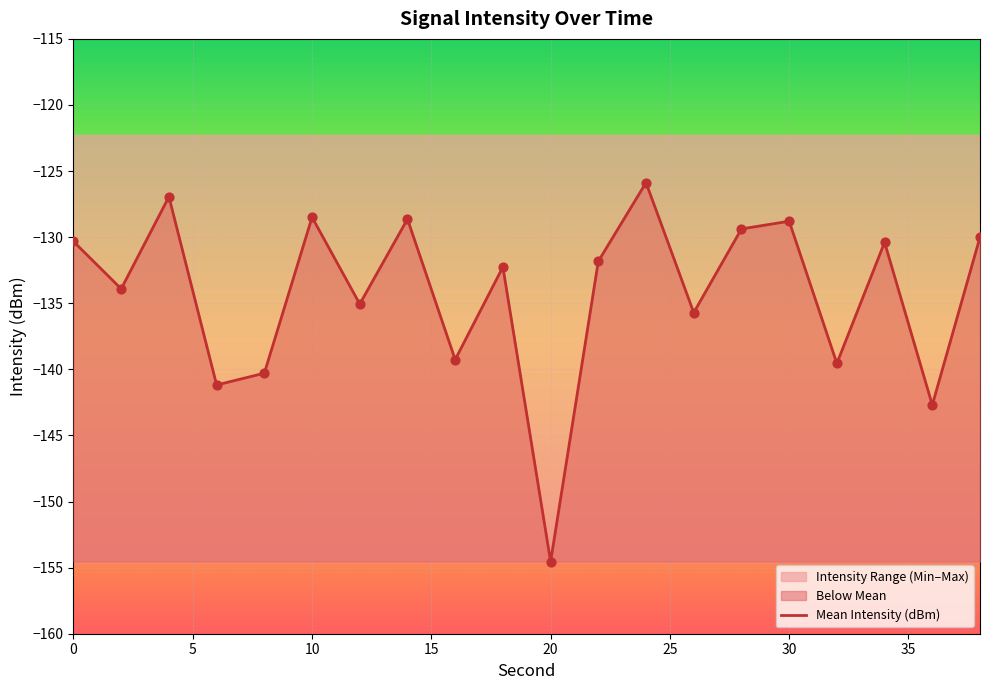

At which label does Mean Intensity (dBm) reach its minimum?

20